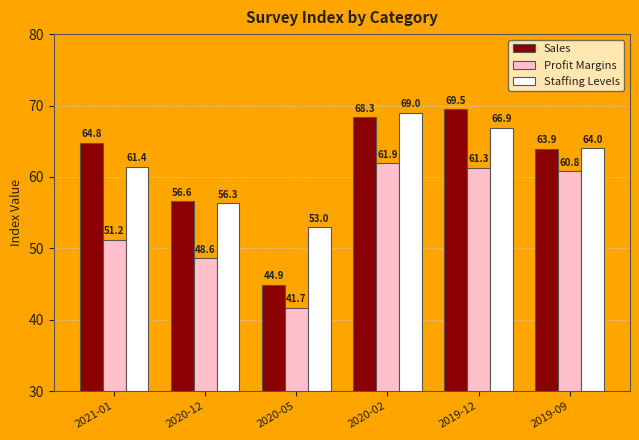

At which category does the chart reach its minimum across all series?

2020-05